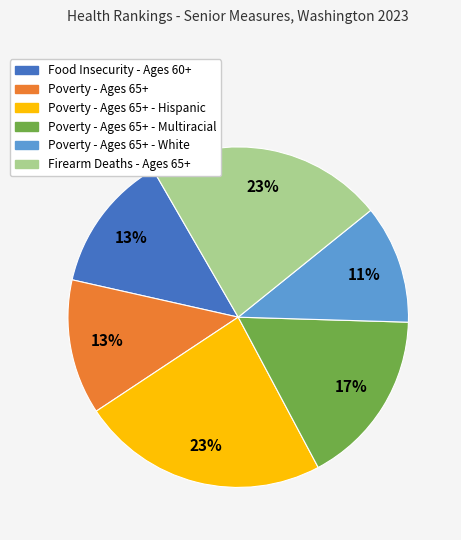

To the nearest percent, what is the average slice percentage?

17%